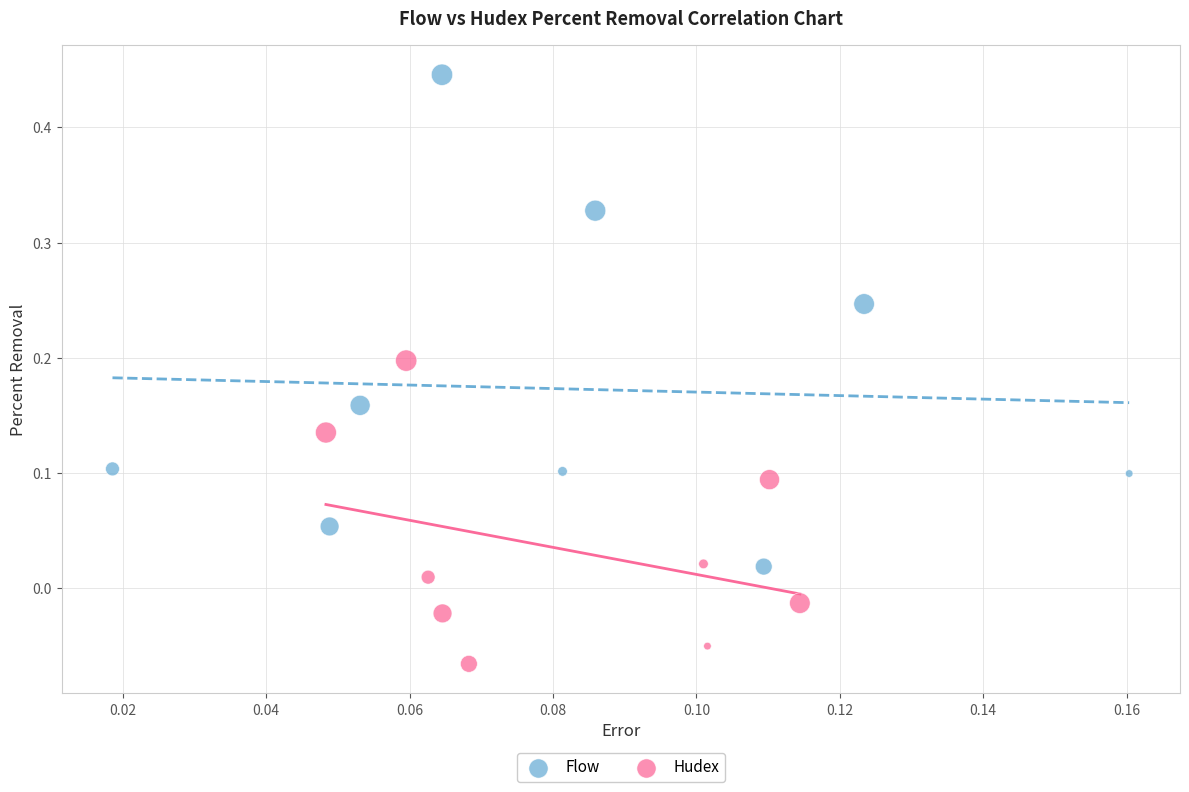

Which series reaches the maximum Y coordinate?

Flow